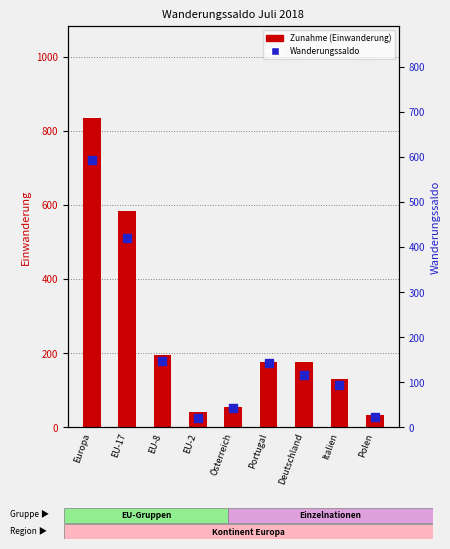

Is the value of Zunahme (Einwanderung) at EU-2 greater than the value of Wanderungssaldo at EU-8?

No